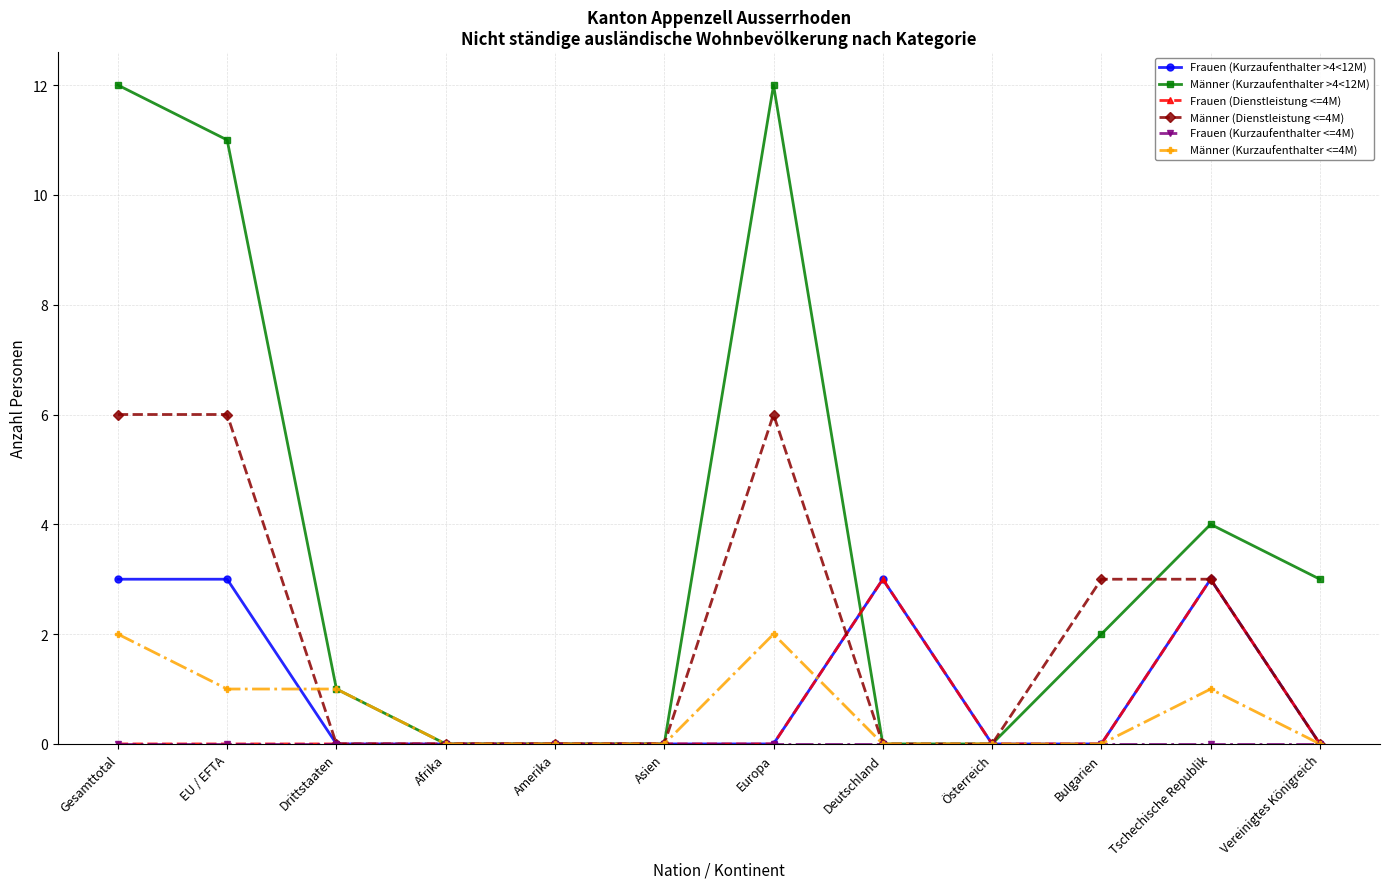

At which category is the sum across all series the highest?

Gesamttotal